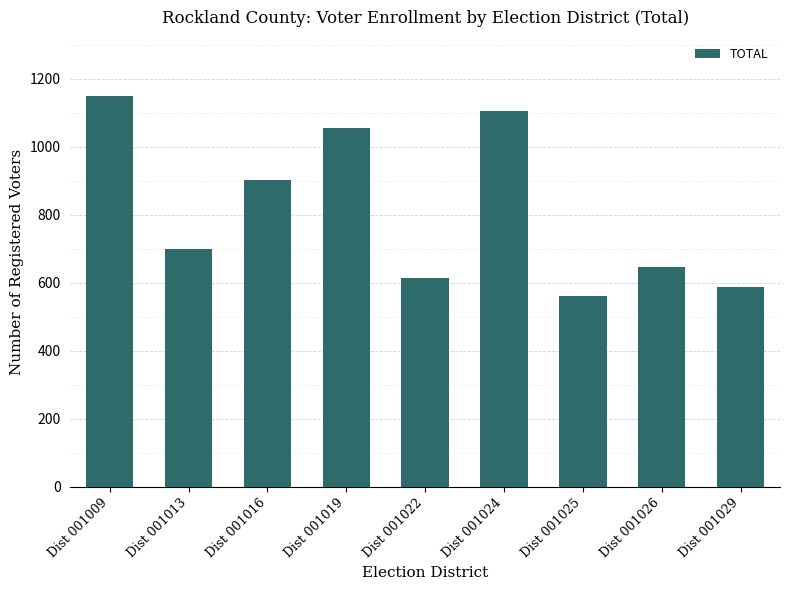

Is it true that the value at Dist 001025 is 227?

False